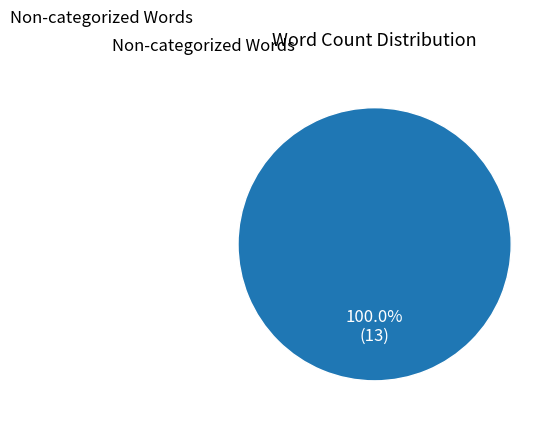

Is there a majority slice in this chart?

Yes